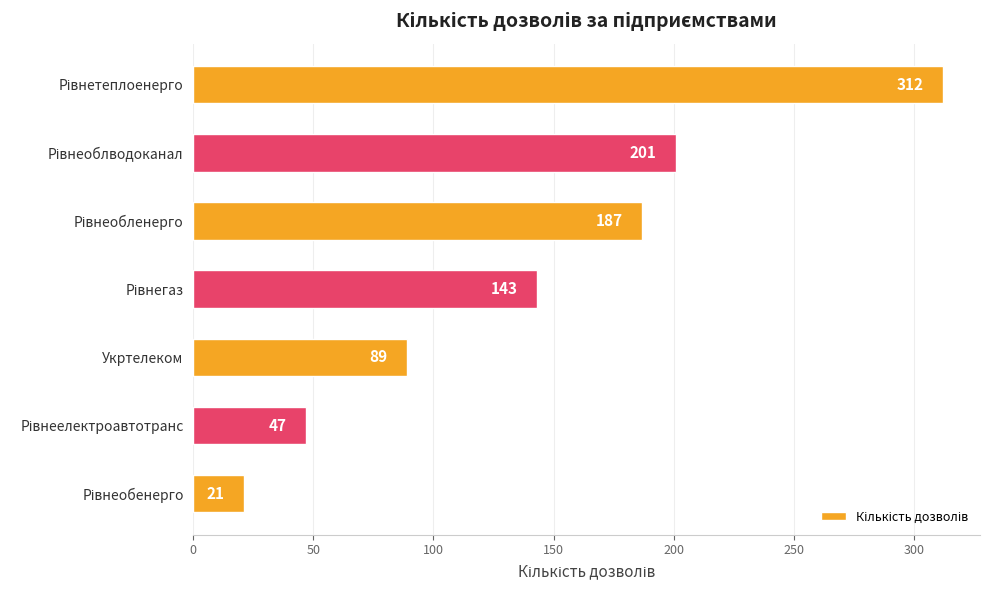

What is the value of the 4th bar from the top?

143